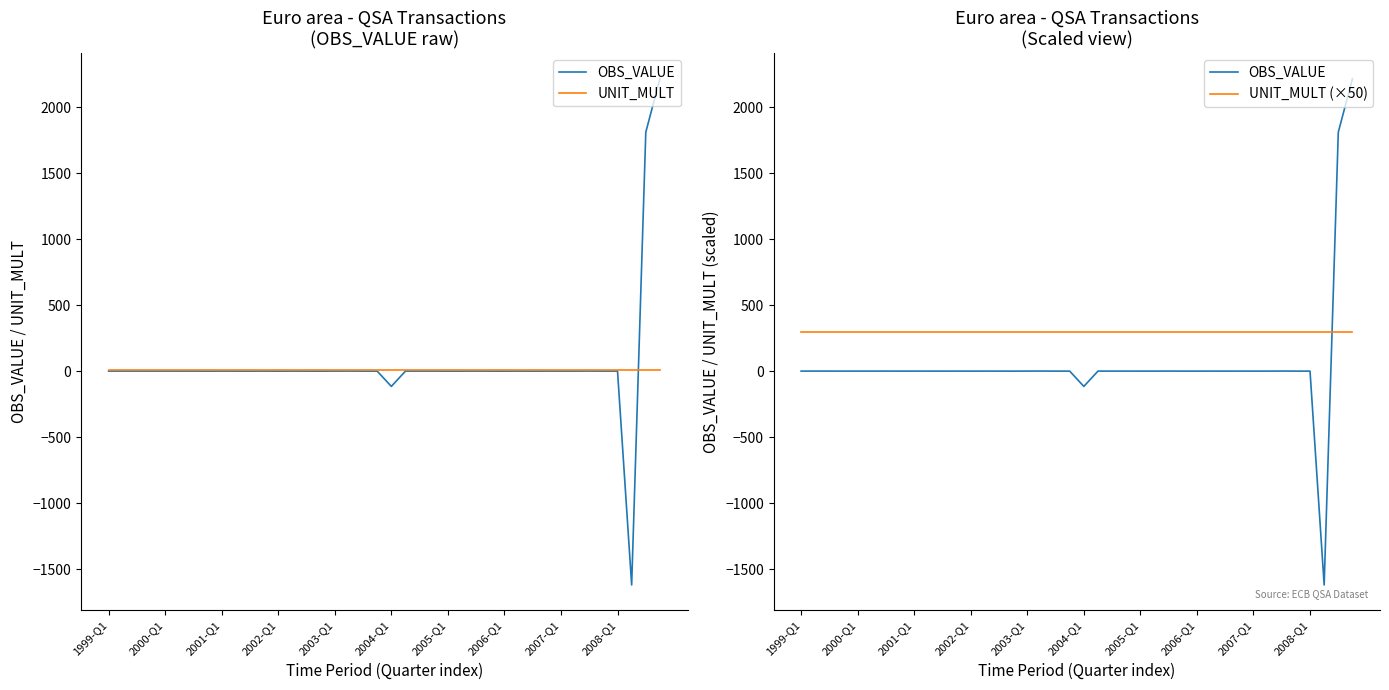

What is the approximate value of UNIT_MULT at 14?

6.0